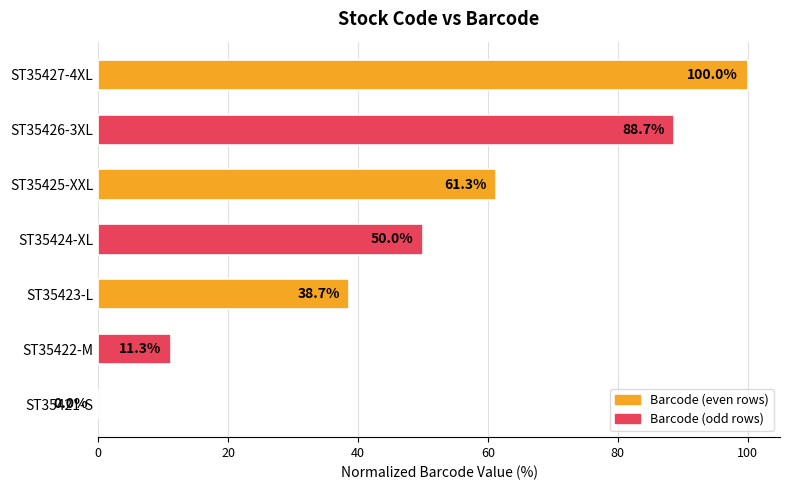

Count the number of categories in the chart.

7